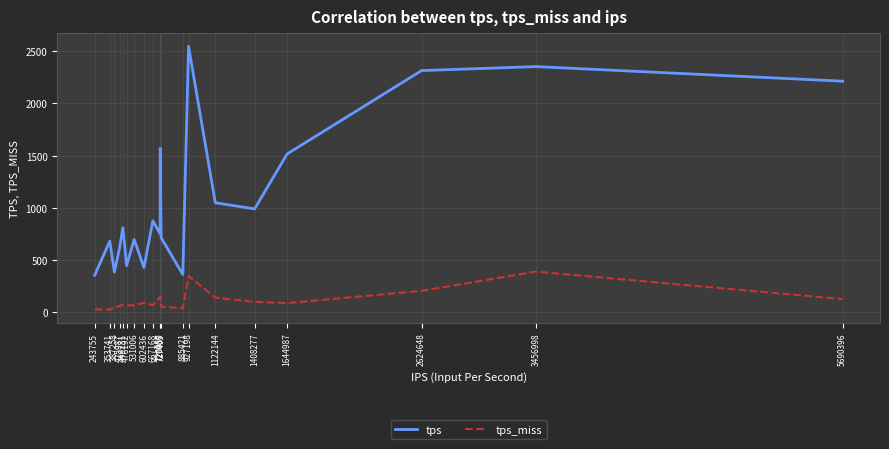

True or false: tps_miss has more than 1 points higher than both neighbors.

True